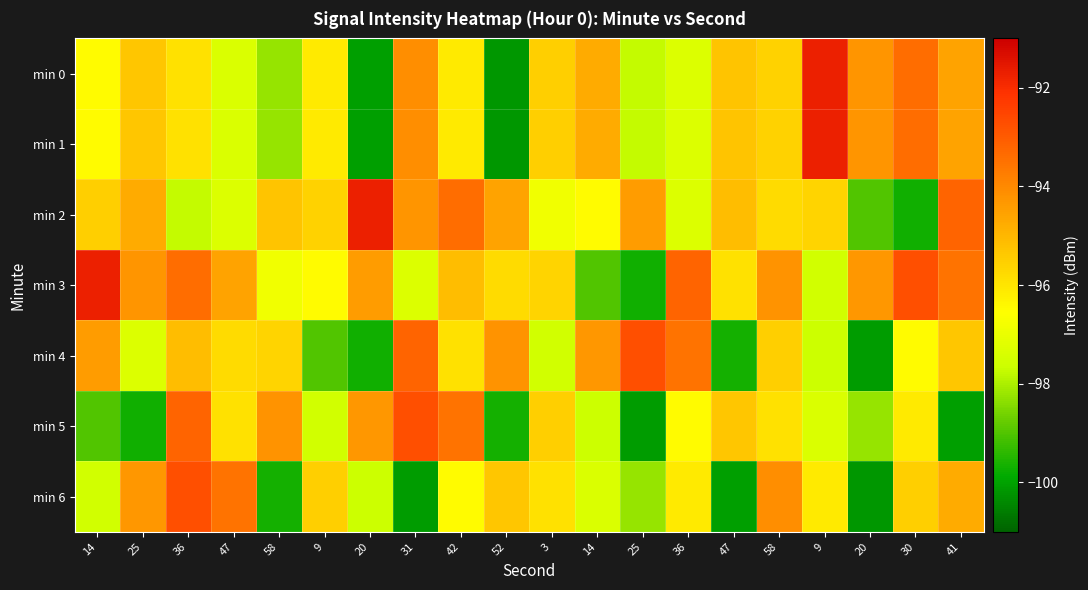

Rank the series at 31 from lowest to highest value.

min 6, min 3, min 2, min 0, min 1, min 4, min 5